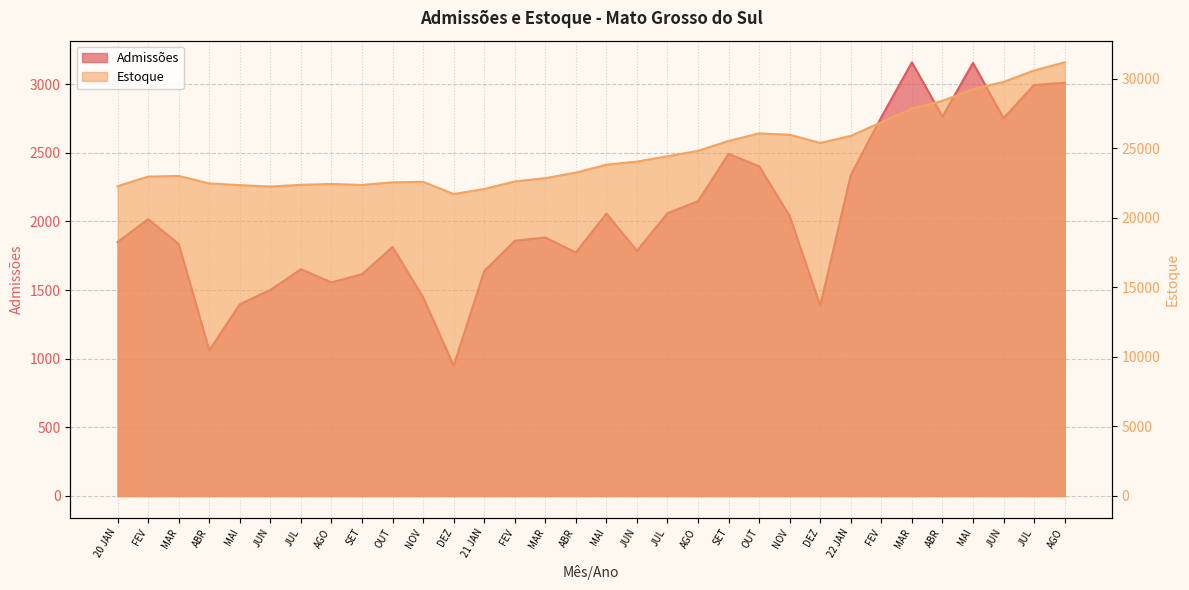

What is the maximum value shown in the chart?

31188